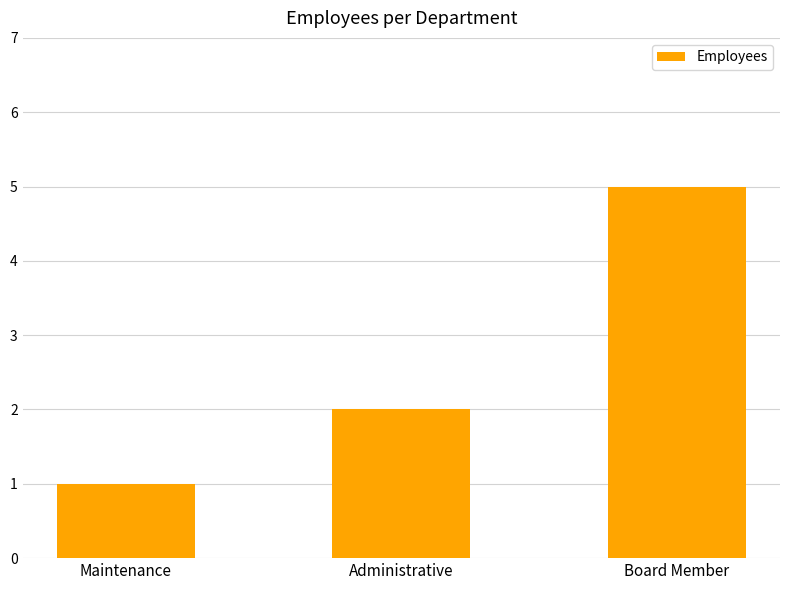

Reading left to right, transcribe all the data shown in this chart.

1	2	5